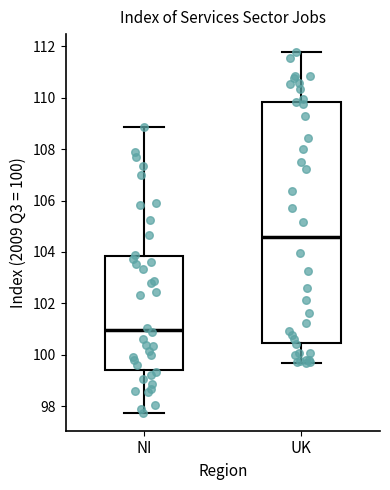

Reading left to right, read every box against the y-axis: the position of its median line, the range the box covers, and the ends of its whiskers. The values are not printed on the chart, so give them approximately, as read against the axis.

NI: median 101.0, box 99.4 to 103.8, whiskers 97.8 to 108.8
UK: median 104.6, box 100.4 to 109.8, whiskers 99.6 to 111.8